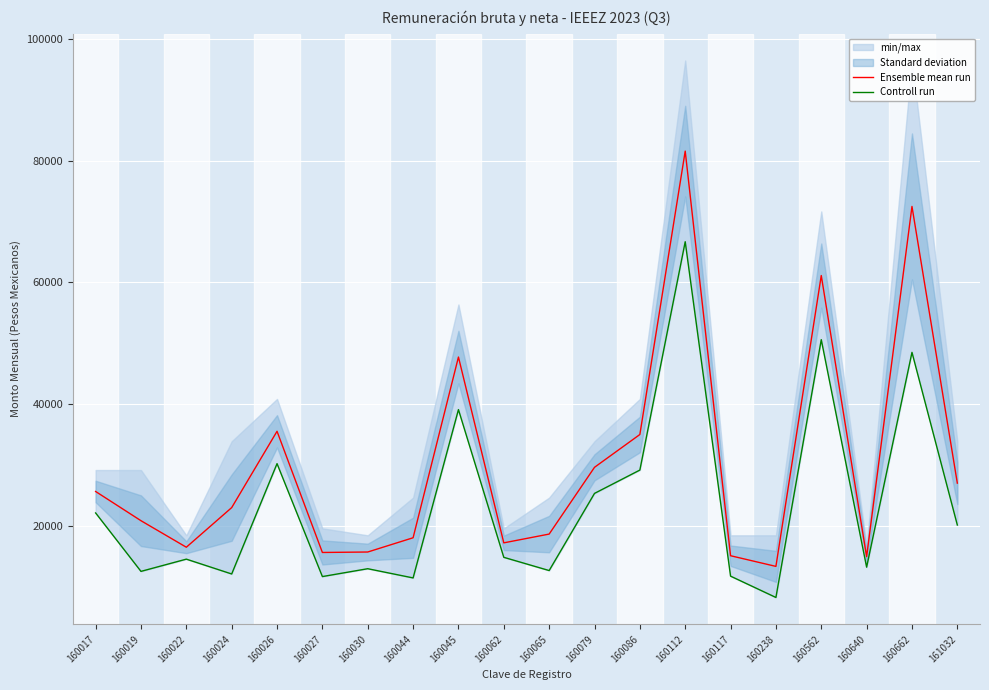

How many interior local peaks does the Controll run series have?

7